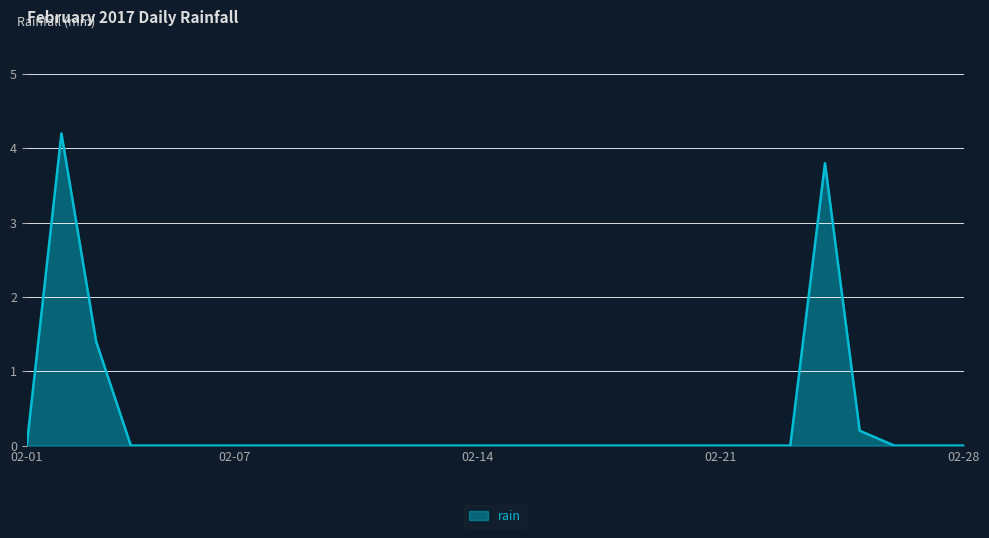

What is the maximum value shown in the chart?

4.2